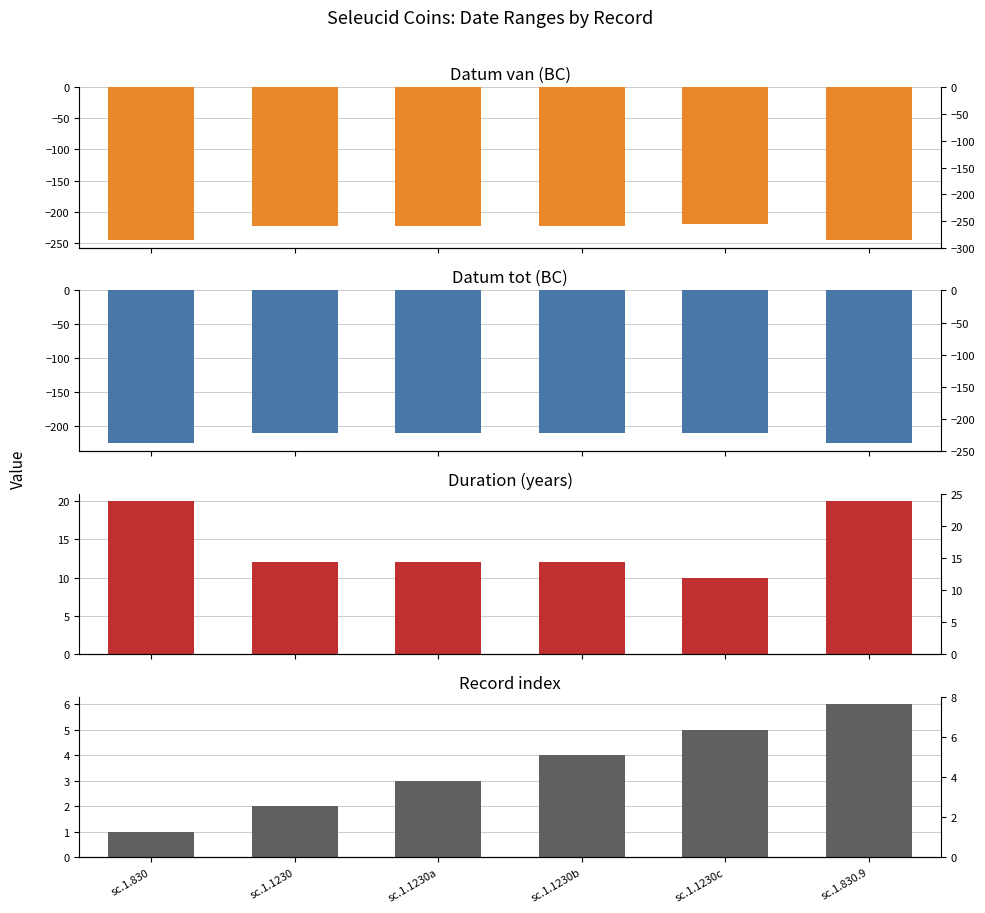

What is the difference between the Record index values at sc.1.1230c and sc.1.1230a?

2